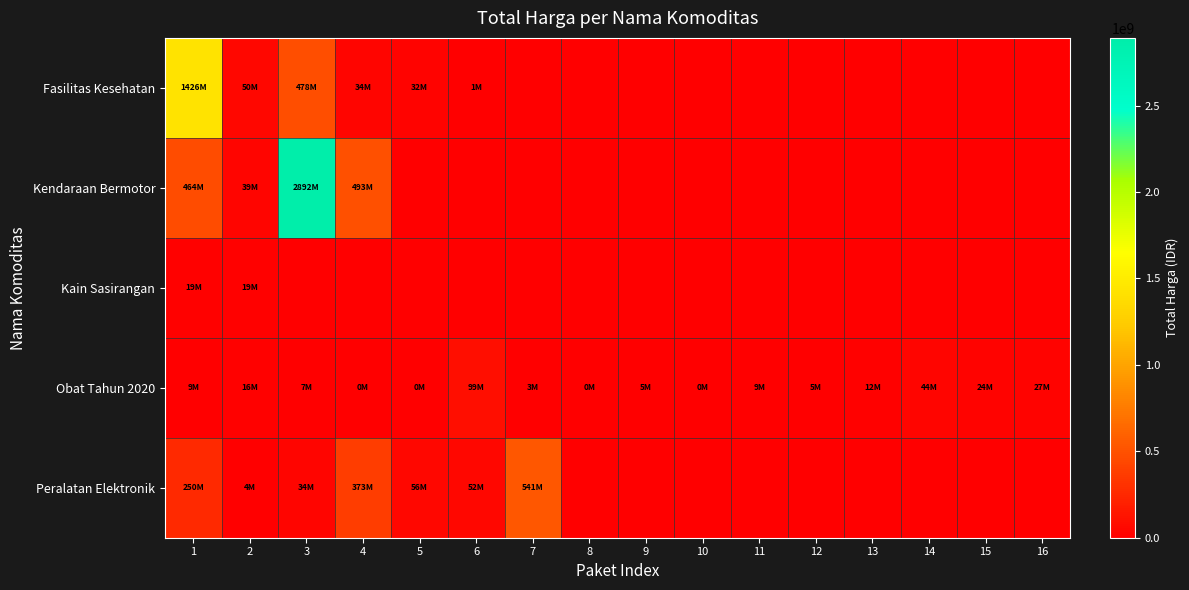

Rank the series at 2 from lowest to highest value.

Peralatan Elektronik, Obat Tahun 2020, Kain Sasirangan, Kendaraan Bermotor, Fasilitas Kesehatan